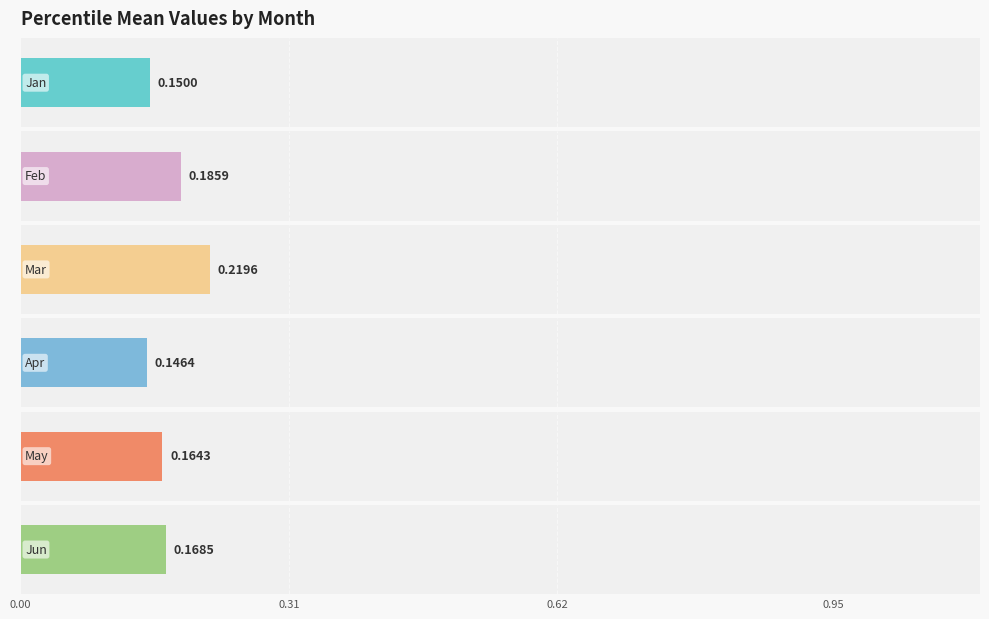

The value of Jun at pct85 is 0.1. True or false?

False